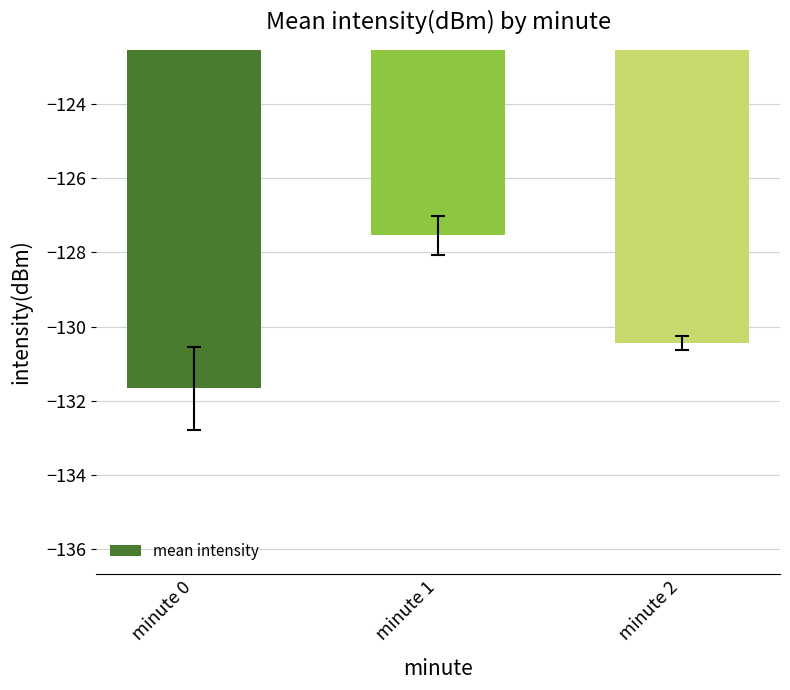

What is the sum of all values?

-389.6